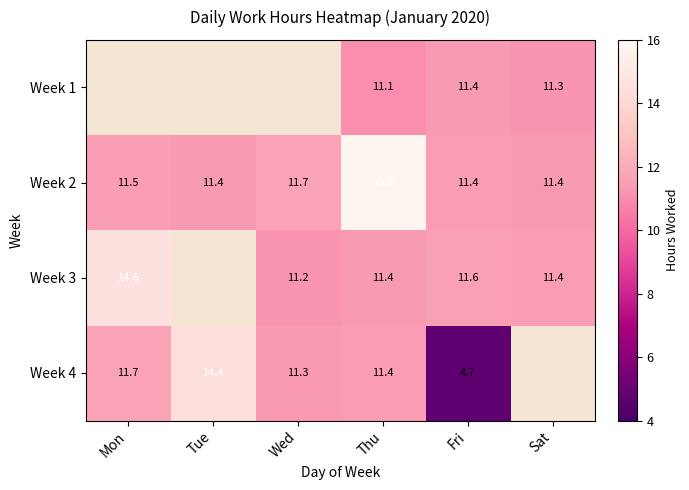

What is the smallest value displayed?

4.7